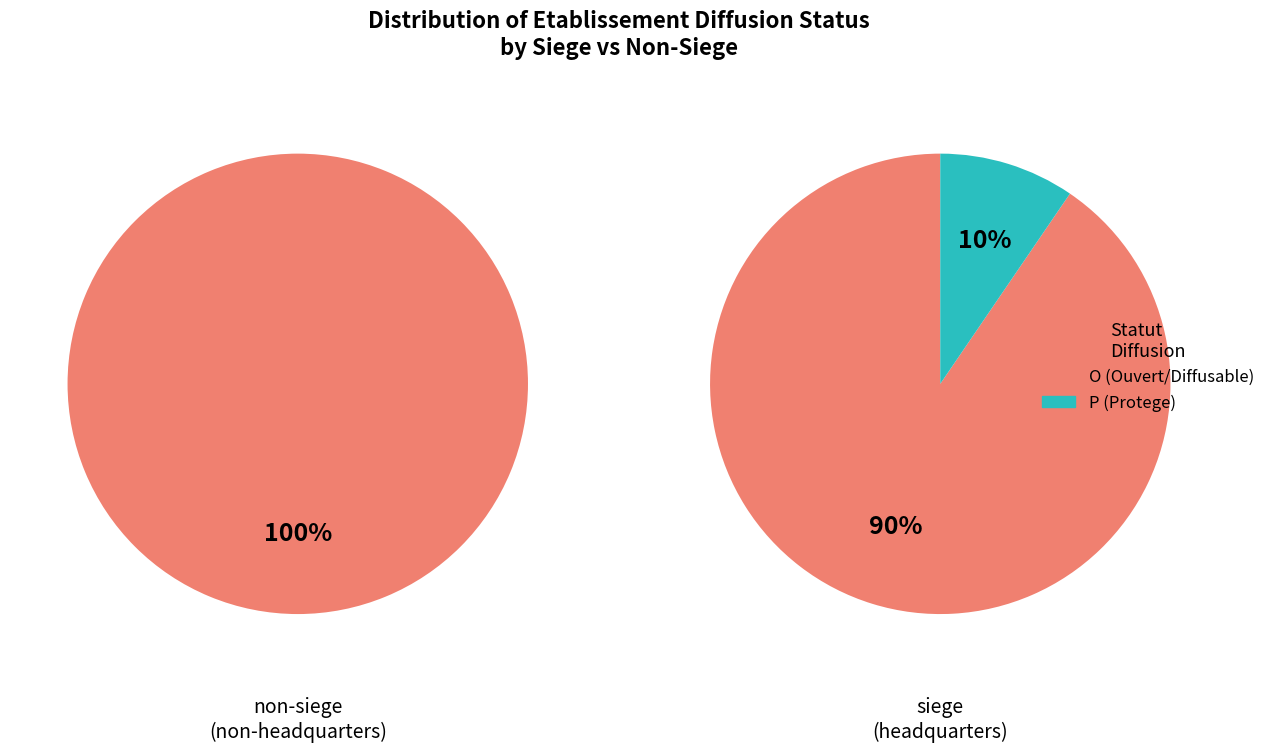

Rank the categories by value from lowest to highest.

P, O